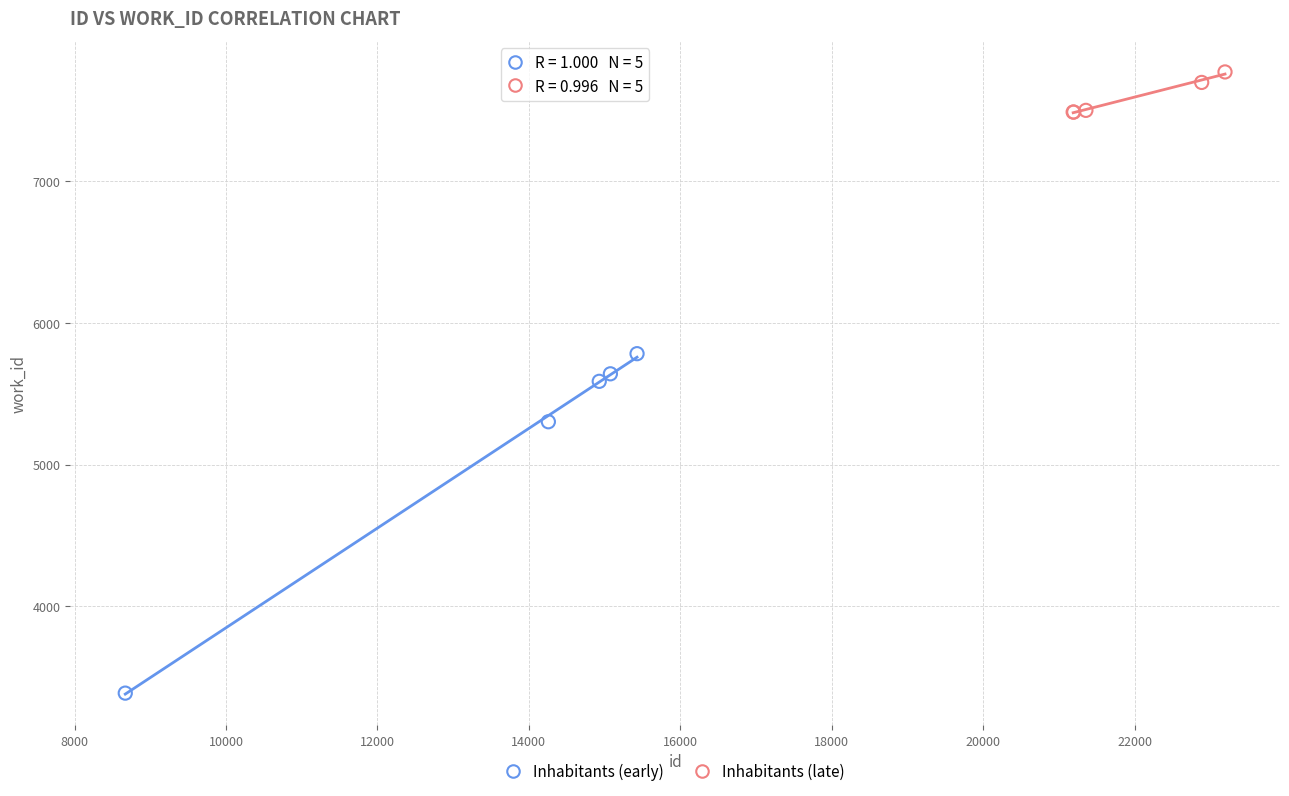

Which series contains the highest Y value?

Inhabitants (late)